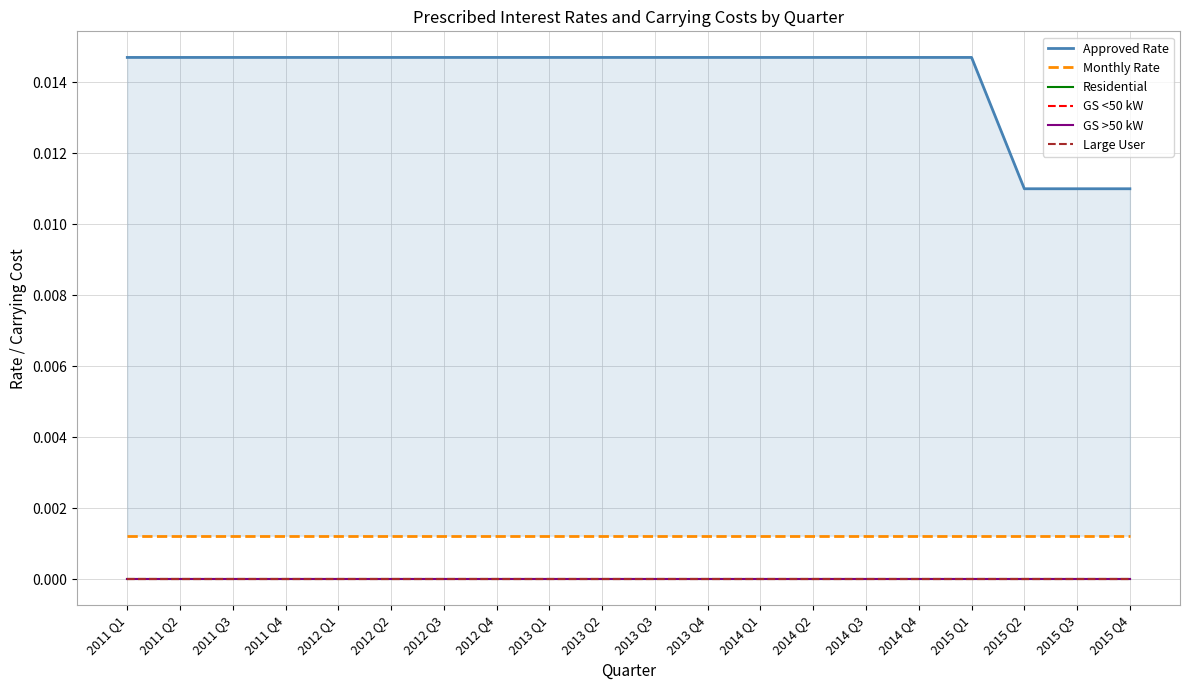

Which series changed the most between 2015 Q3 and 2015 Q4?

Approved Rate